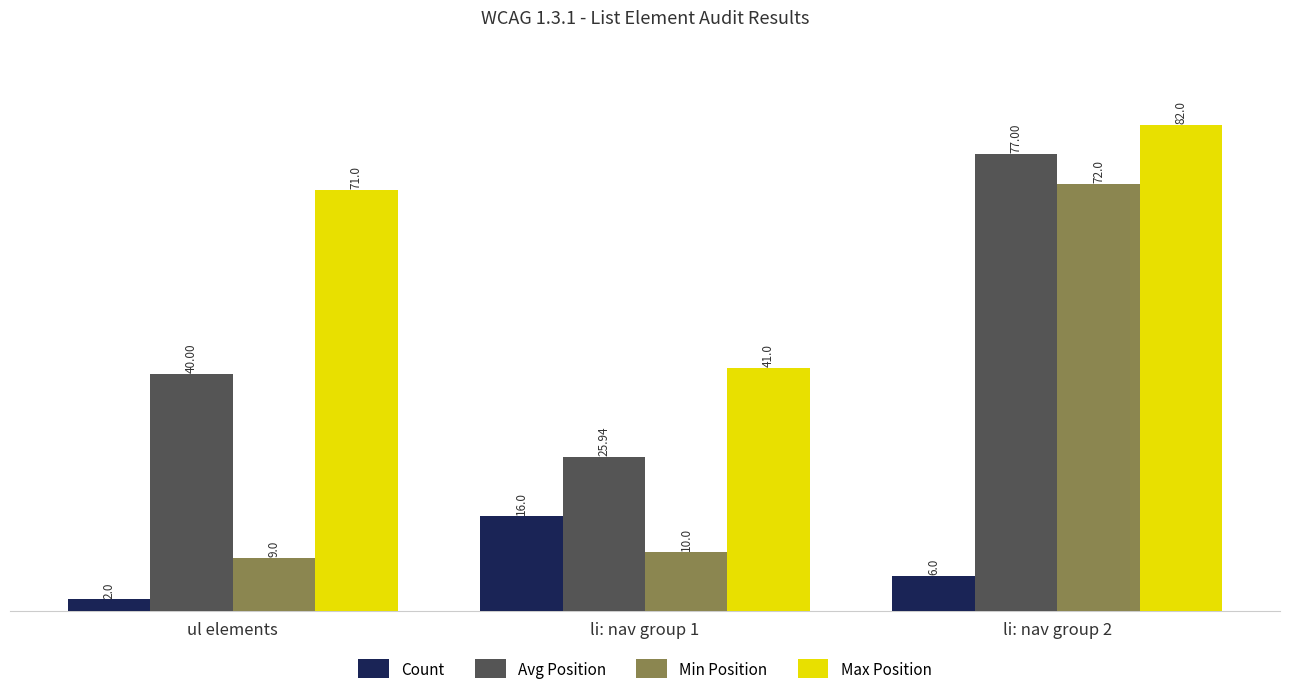

What is the sum of all Avg Position values?

142.9